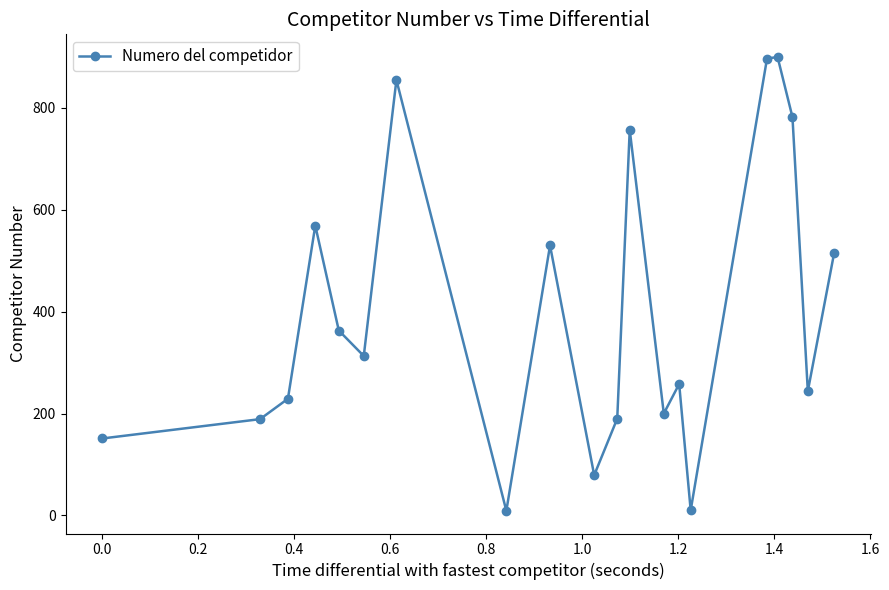

What is the difference between the second highest and minimum values?

888